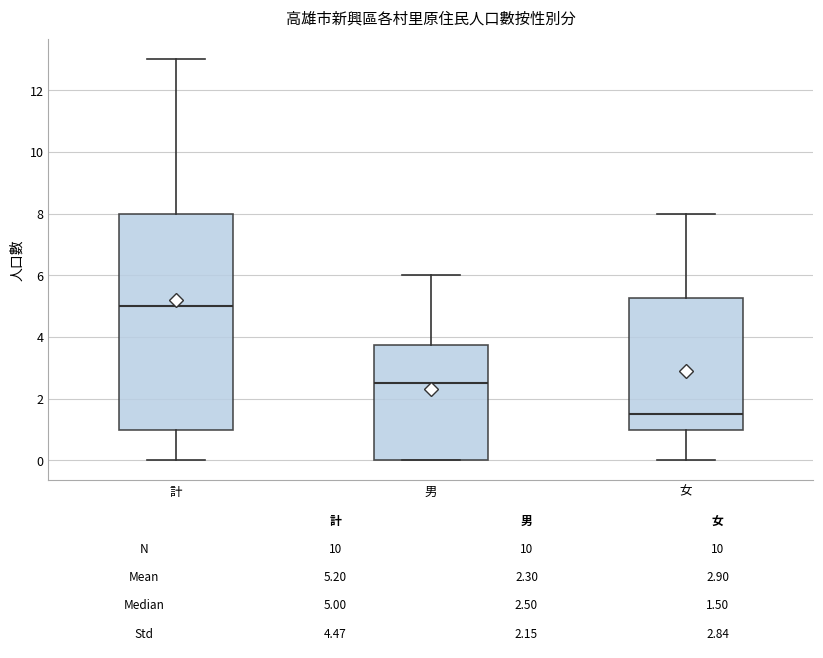

Which box has the highest median line?

計